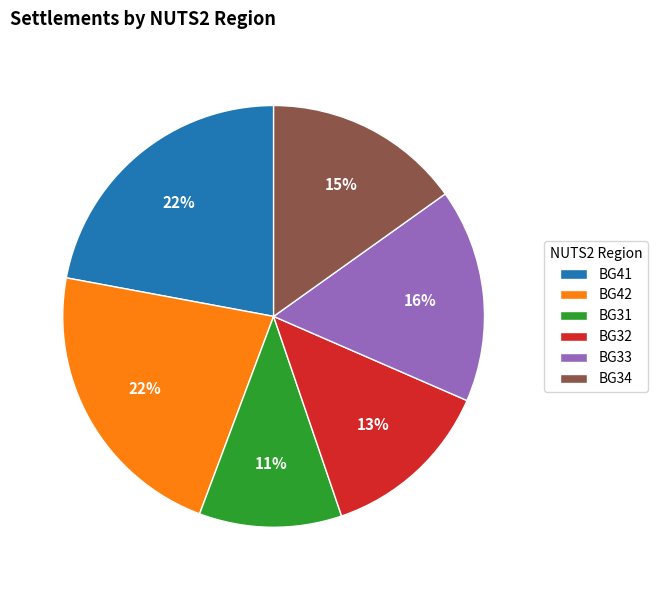

How many segments does this pie chart have?

6